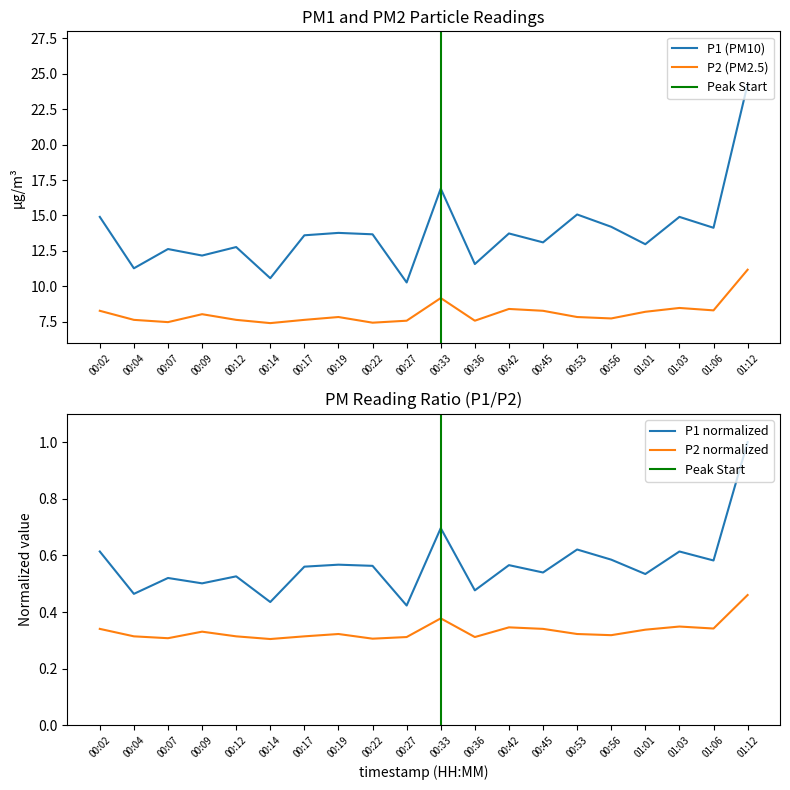

Rank the series by their maximum value, from lowest to highest.

P2, P1